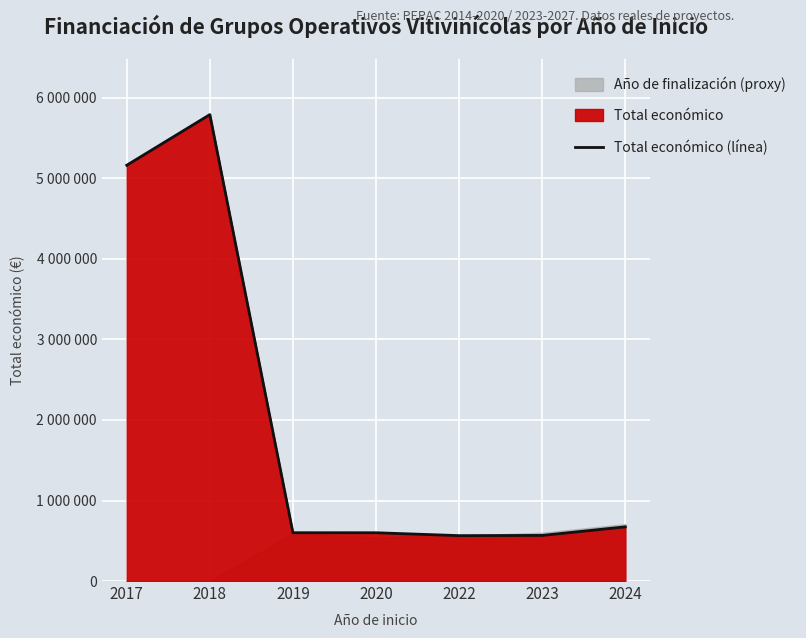

List the labels in order of value, largest first.

2018, 2017, 2024, 2019, 2020, 2023, 2022